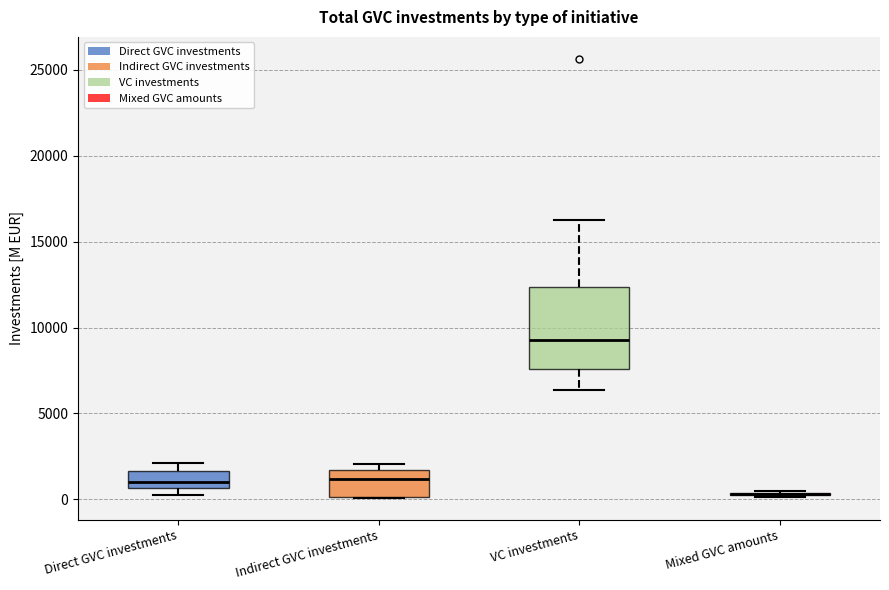

Reading left to right, transcribe this box plot: for each box, give where its median line is, the range the box spans, and where its two whiskers end, as read against the y-axis. The values are not printed on the chart, so give them approximately, as read against the axis.

Direct GVC investments: median 1000, box 500 to 1500, whiskers 500 (just below the box's lower edge) to 2000
Indirect GVC investments: median 1000, box 0 to 1500, whiskers 0 to 2000
VC investments: median 9500, box 7500 to 12500, whiskers 6500 to 16000
Mixed GVC amounts: box collapsed to a line at 500, whiskers 0 to 500